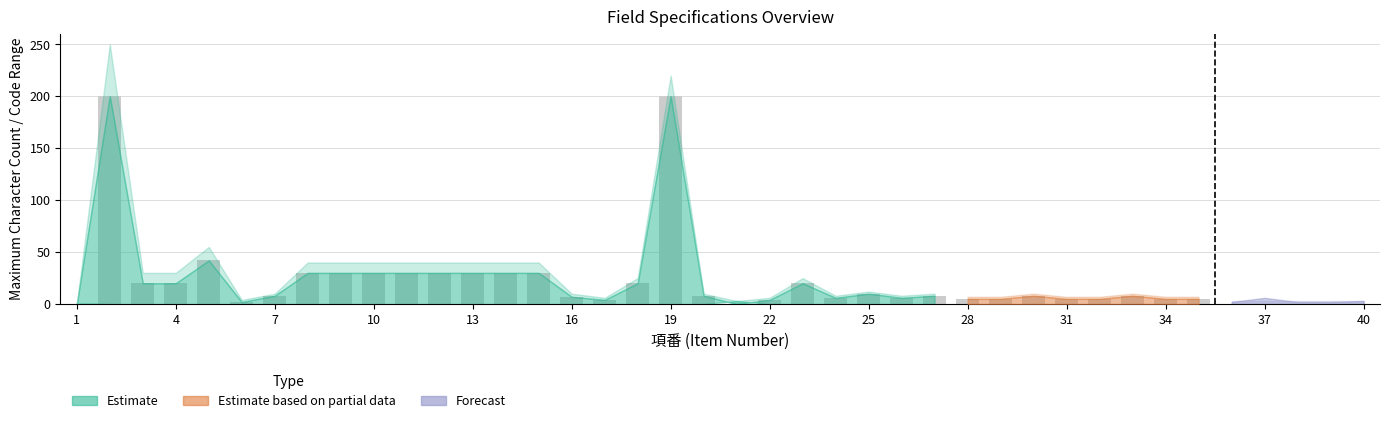

What is the sum of all values?

871